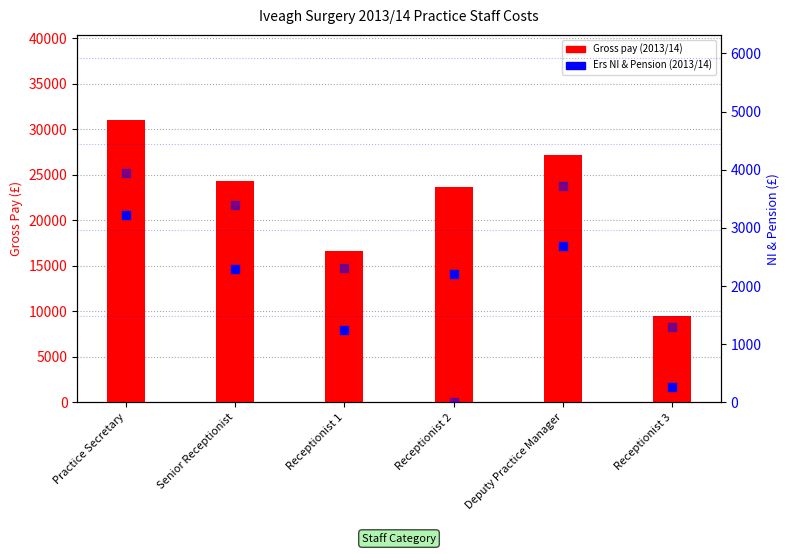

Which series has the largest total across all categories?

Gross pay (2013/14)